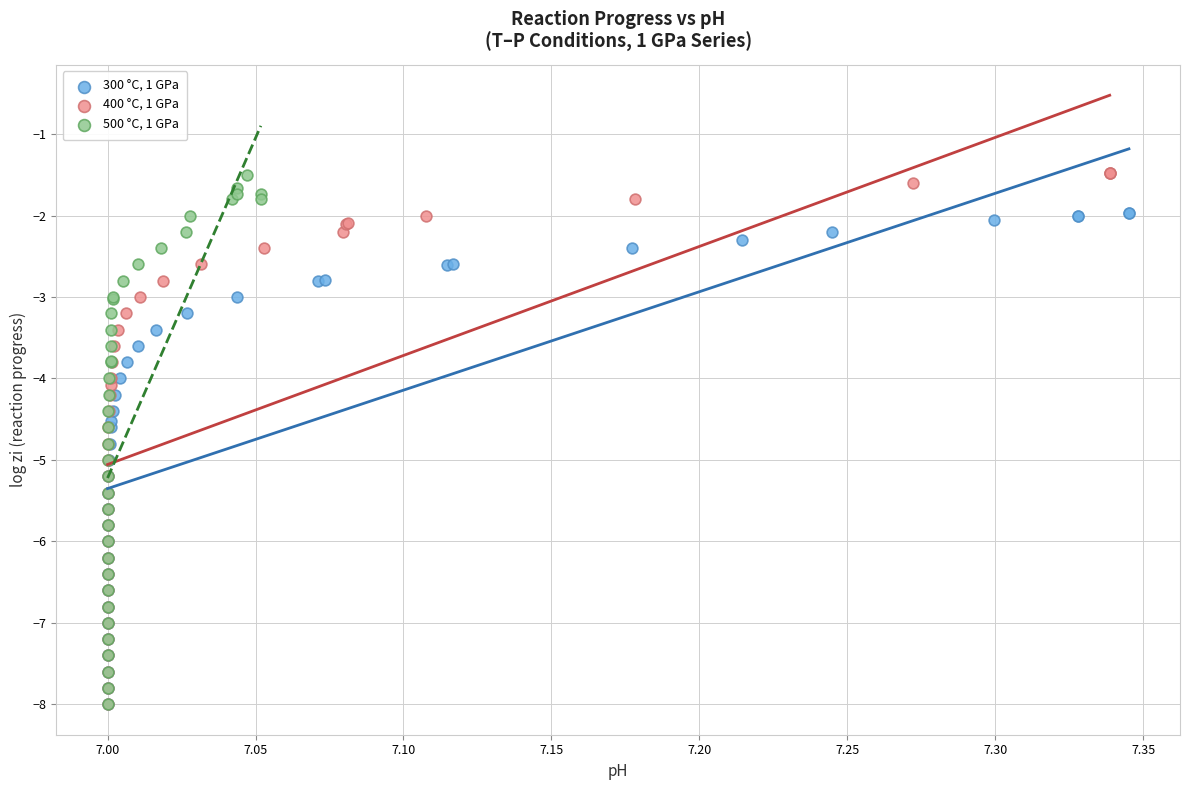

Which series has the widest spread of Y values?

400 °C, 1 GPa